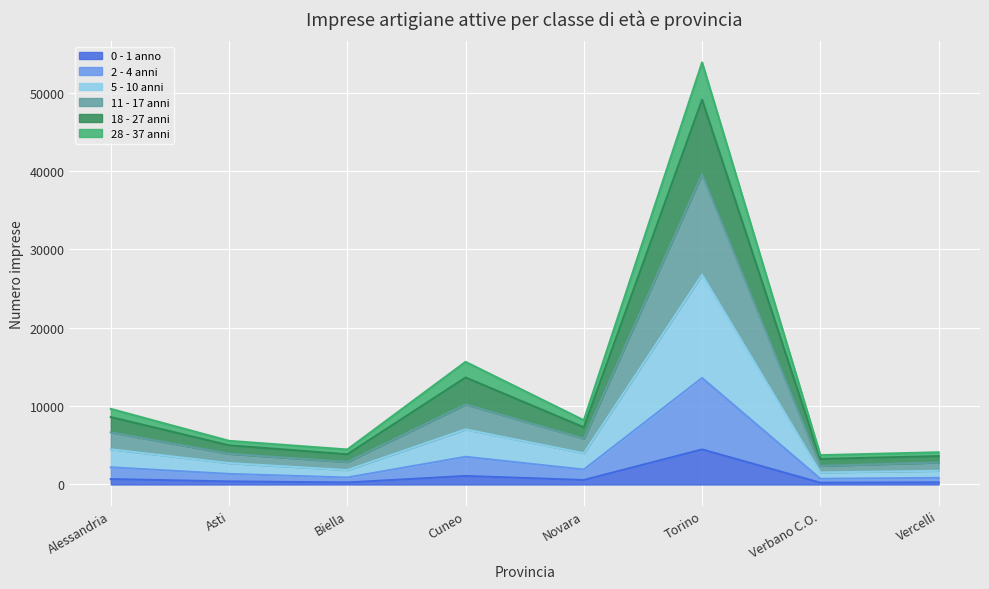

At which category is the sum across all series the highest?

Torino